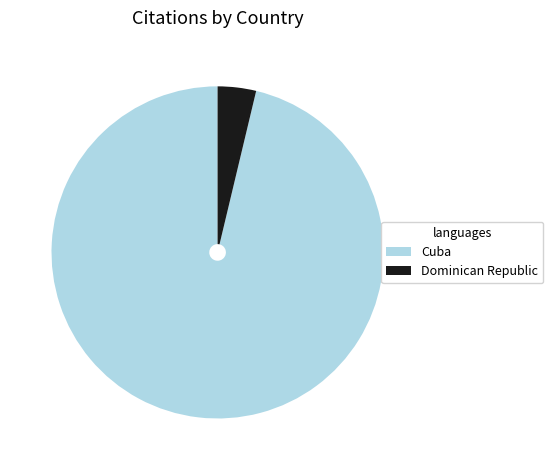

True or false: Cuba accounts for 96% of the total.

True